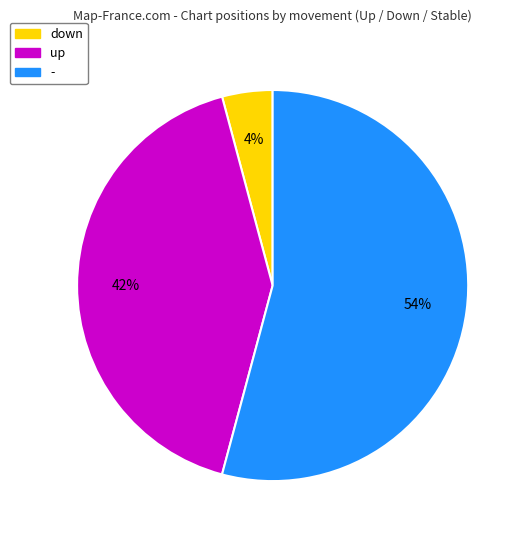

Is down the majority of the pie?

No